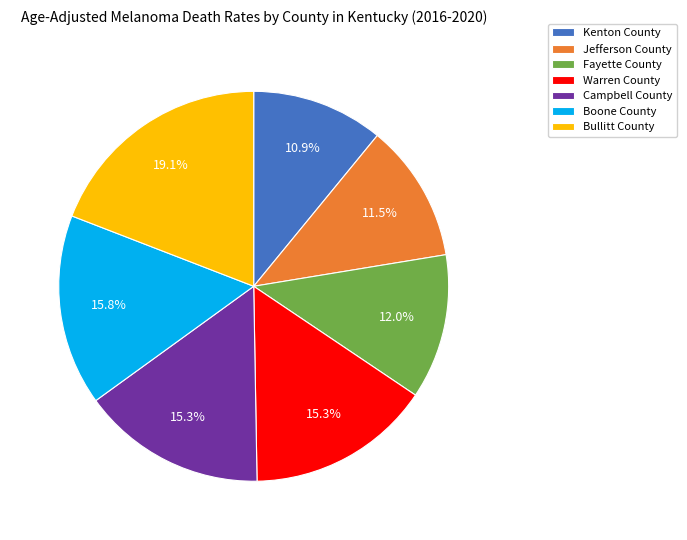

To the nearest percent, what is the combined percentage of Fayette County and Kenton County?

23%